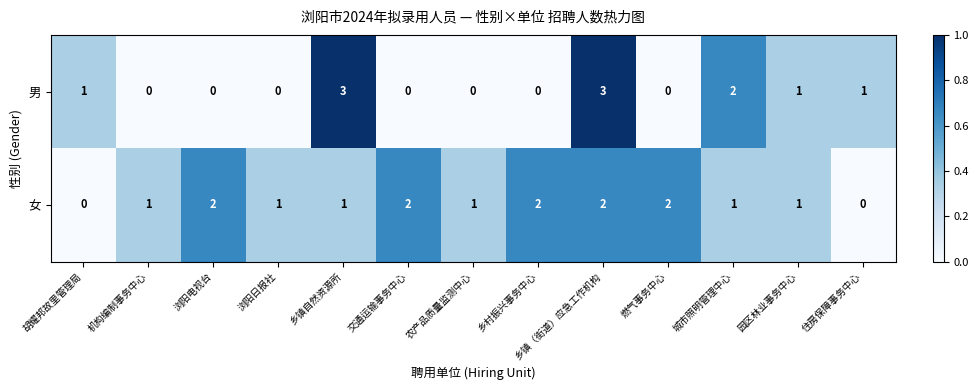

What is the total value across all series at 乡村振兴事务中心?

2